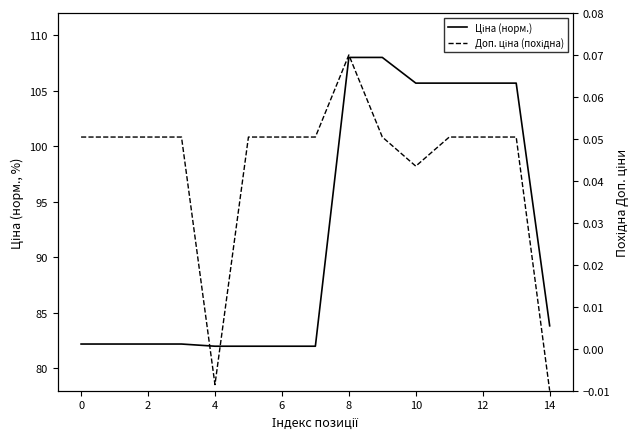

True or false: Доп. ціна (похідна) and Ціна (норм.) intersect in this chart.

False